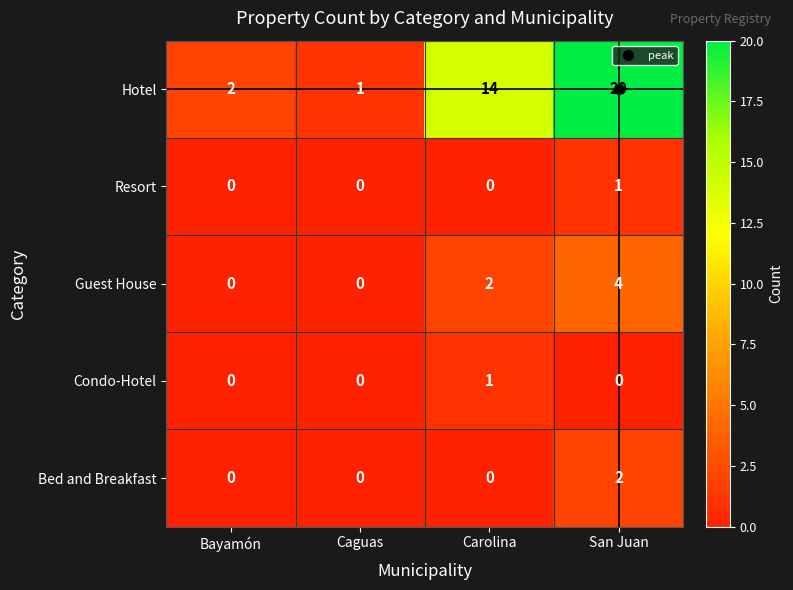

Which series has the largest total across all categories?

Hotel